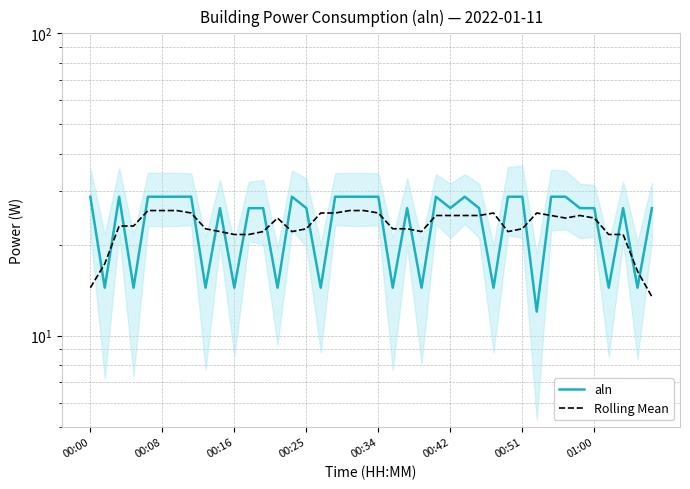

What is the minimum value shown in the chart?

12.0